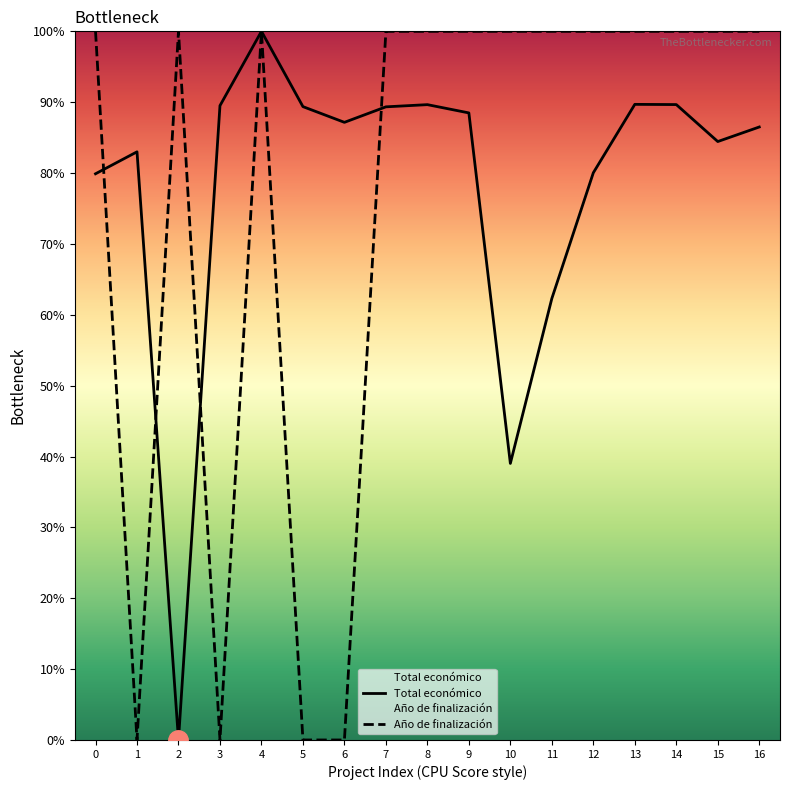

How many times do Total económico and Año de finalización cross each other?

4